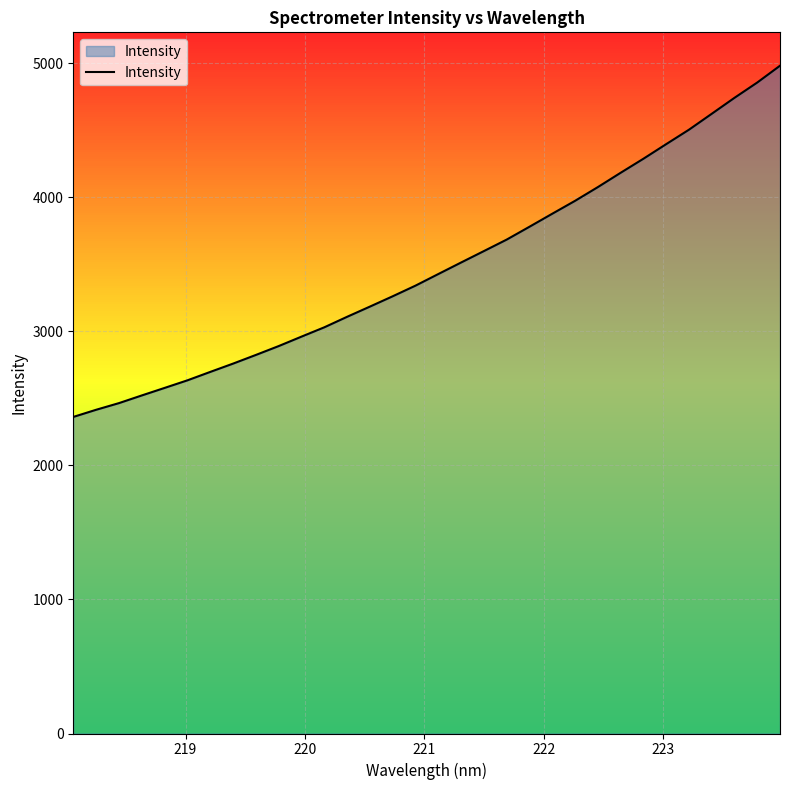

What is the minimum value shown in the chart?

2361.2